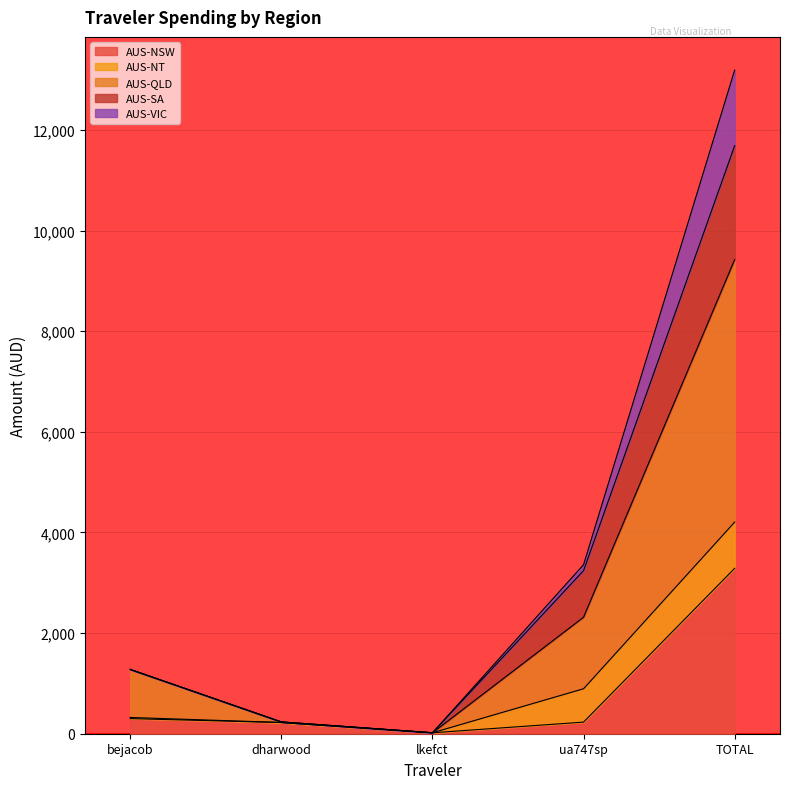

What is the value of the AUS-SA point at the 2nd from the left?

234.4